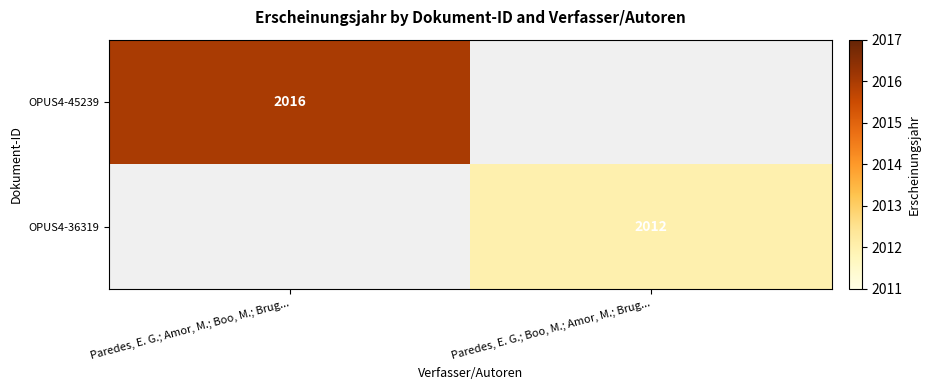

Is it true that OPUS4-45239 equals 888 at Paredes, E. G.; Amor, M.; Boo, M.; Brug...?

False